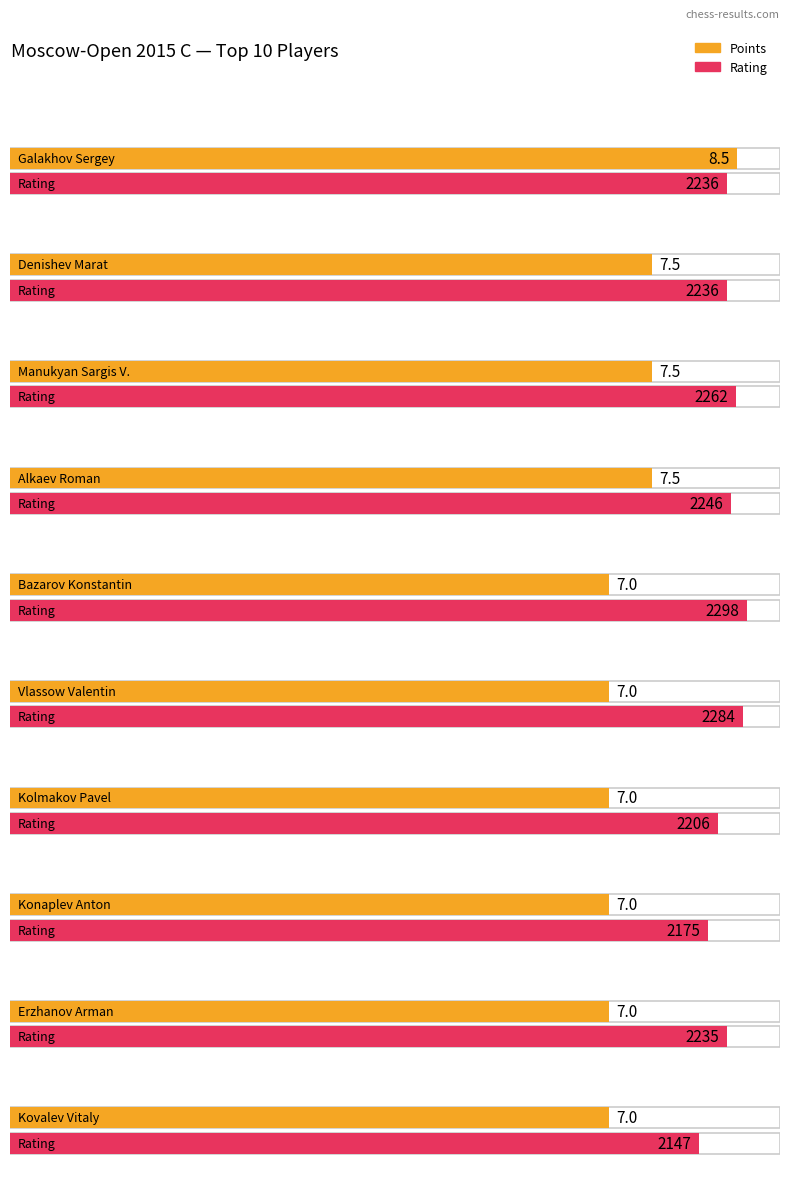

What is the minimum value shown in the chart?

7.0